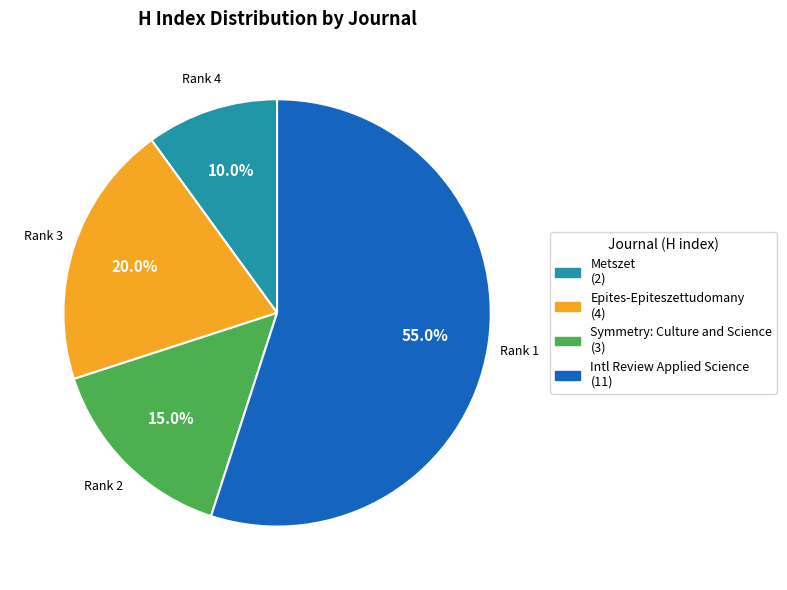

Rank the categories by value from highest to lowest.

Intl Review Applied Science (11), Epites-Epiteszettudomany (4), Symmetry: Culture and Science (3), Metszet (2)